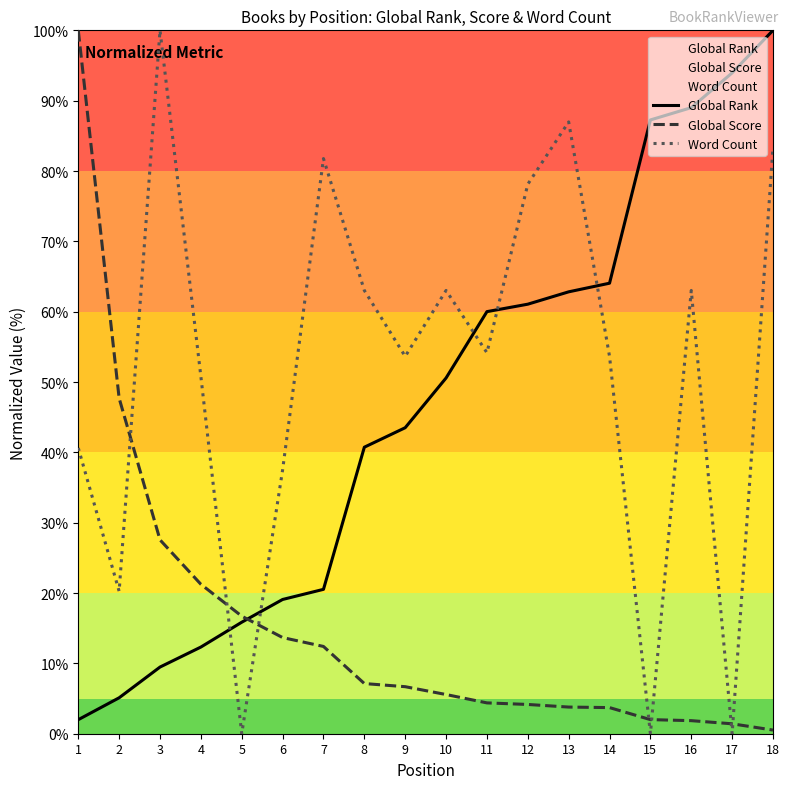

Where does the Word Count series first go above 54?

3